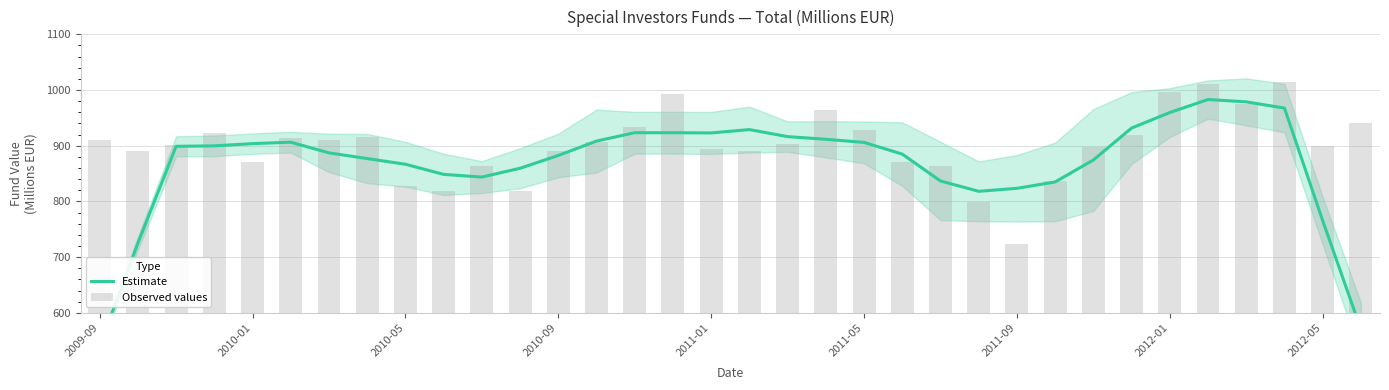

Is it true that Observed values equals 421.7 at 18?

False